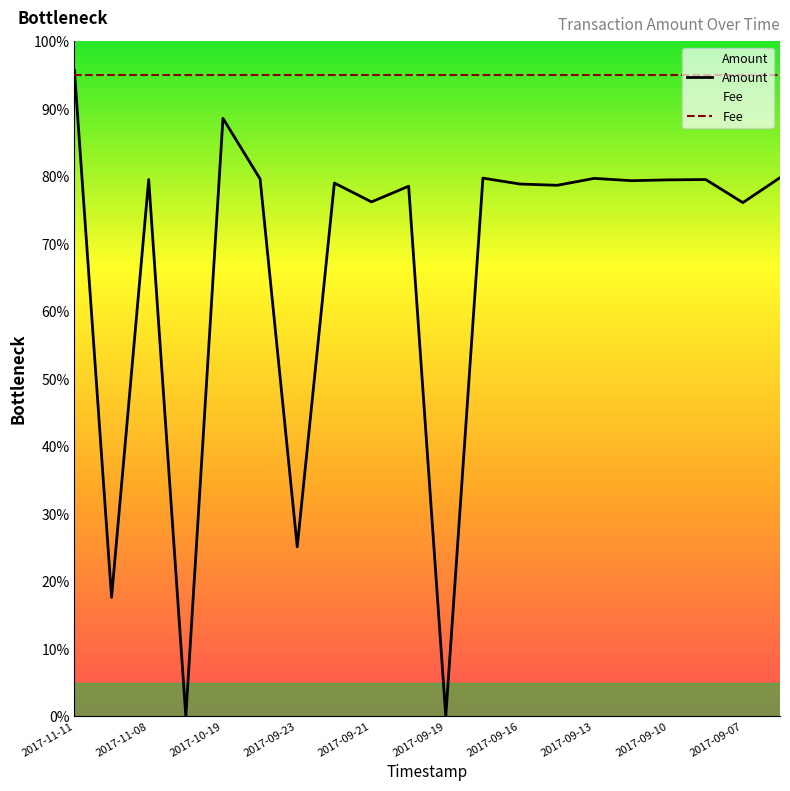

True or false: Amount has a value of 0.8 at 15.

True